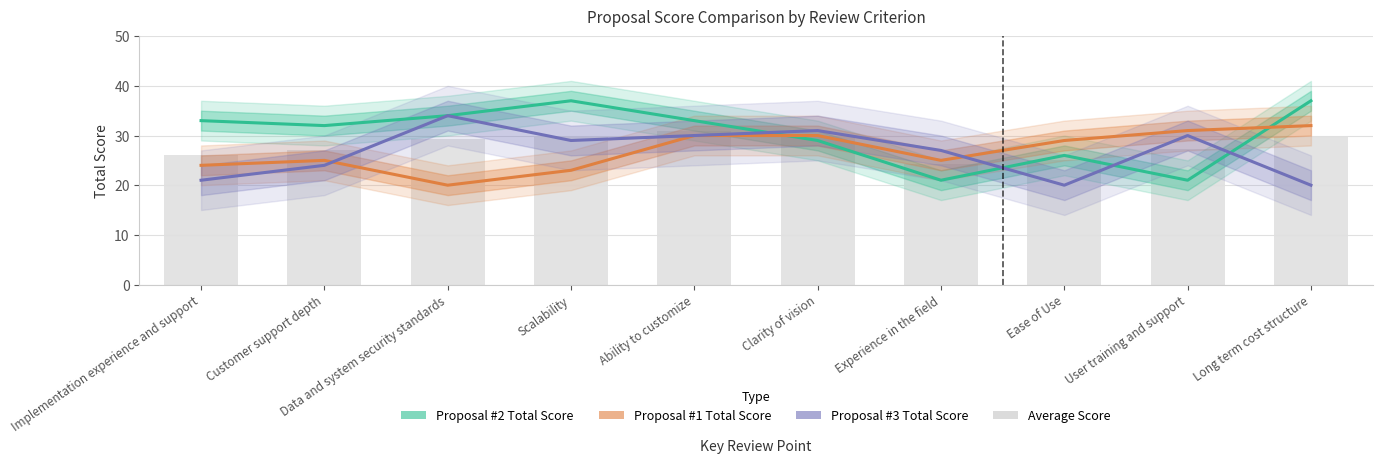

At which label does Average Score first exceed 29?

Data and system security standards